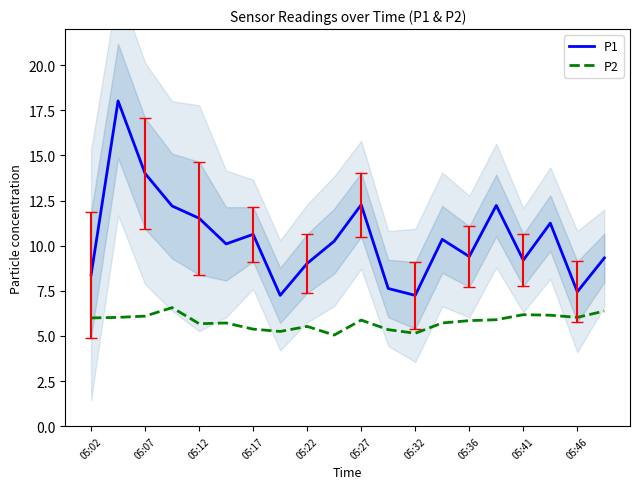

True or false: P1 and P2 cross at least once.

False